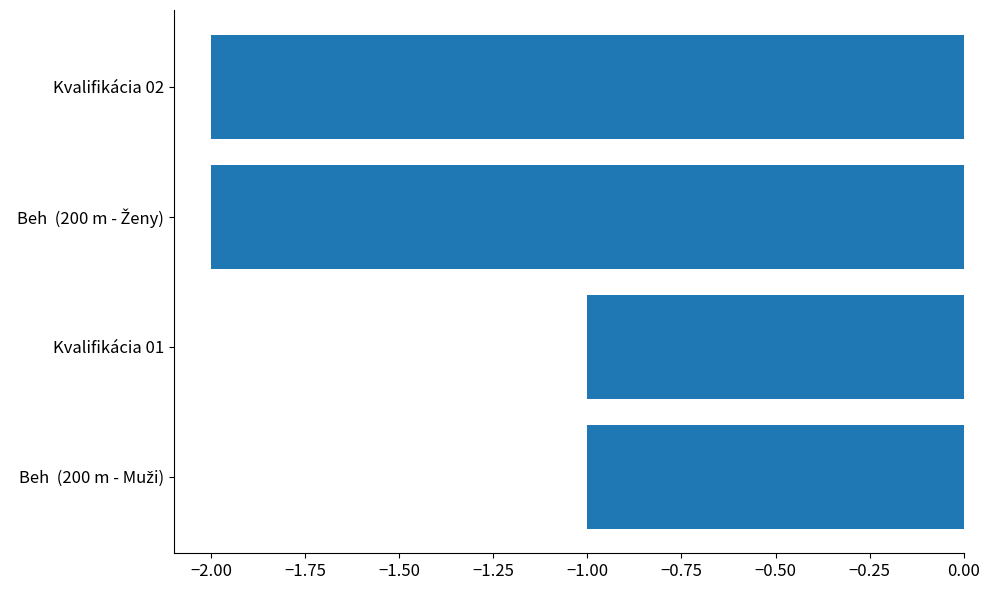

What is the sum of the values at Kvalifikácia 01 and Kvalifikácia 02?

-3